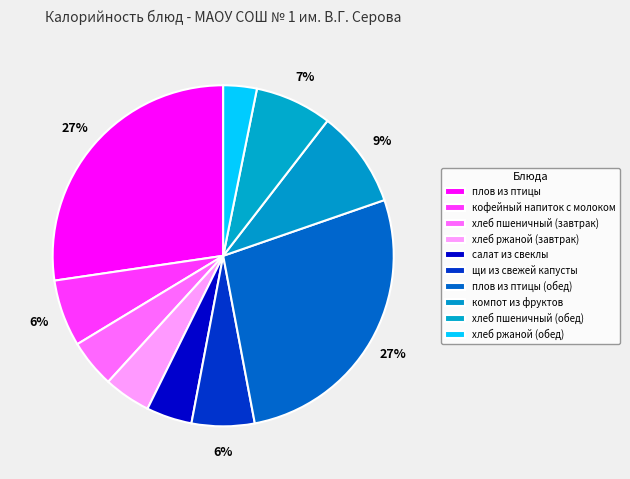

Is there any slice that represents more than half of the pie?

No